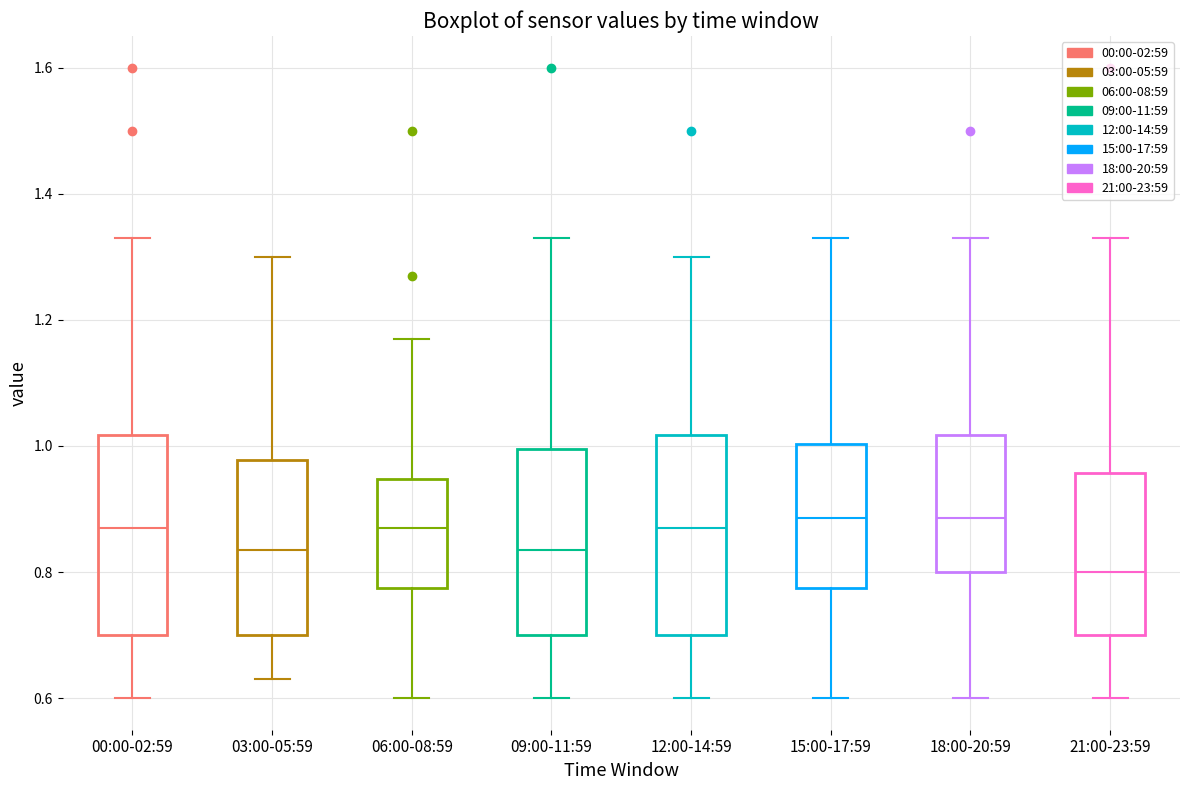

Where does the median line of the box for 03:00-05:59 sit on the y-axis? The values are not printed on the chart, so give them approximately, as read against the axis.

0.84